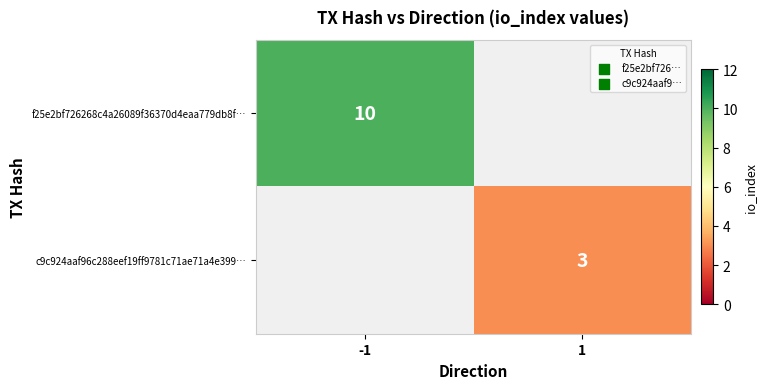

True or false: f25e2bf726268c4a26089f36370d4eaa779db8f… has a value of 14 at -1.

False